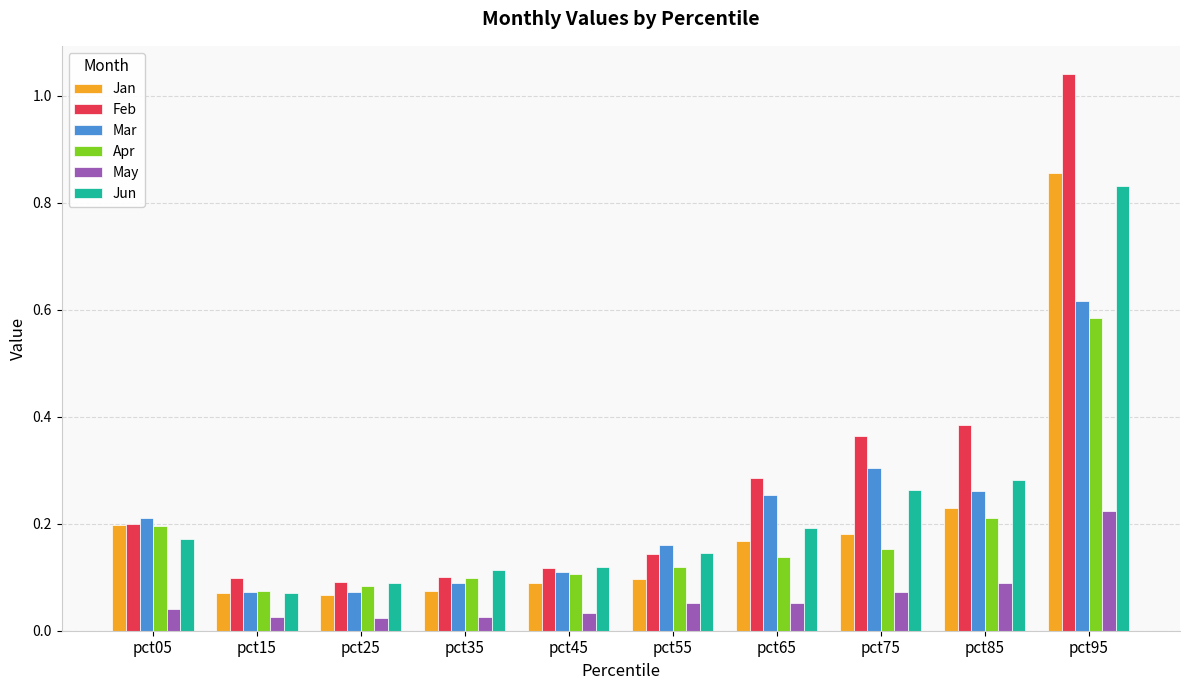

True or false: Jun has a value of 0.1 at pct15.

True